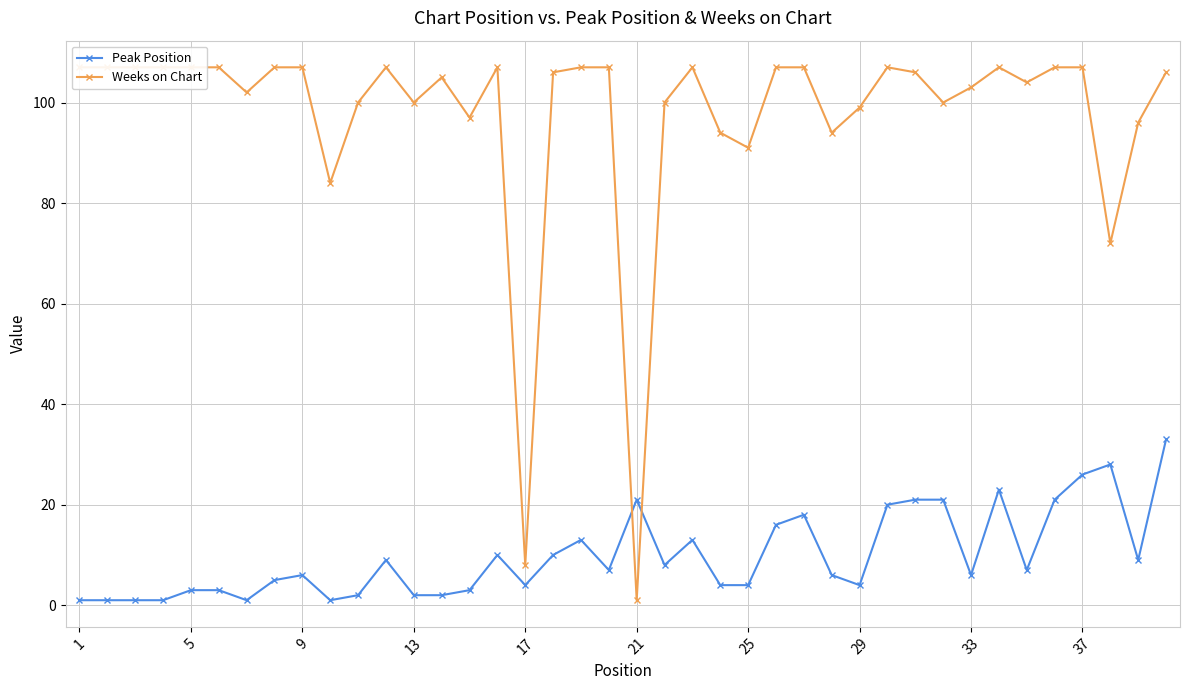

What is the difference between the maximum and second lowest values in the Weeks on Chart series?

99